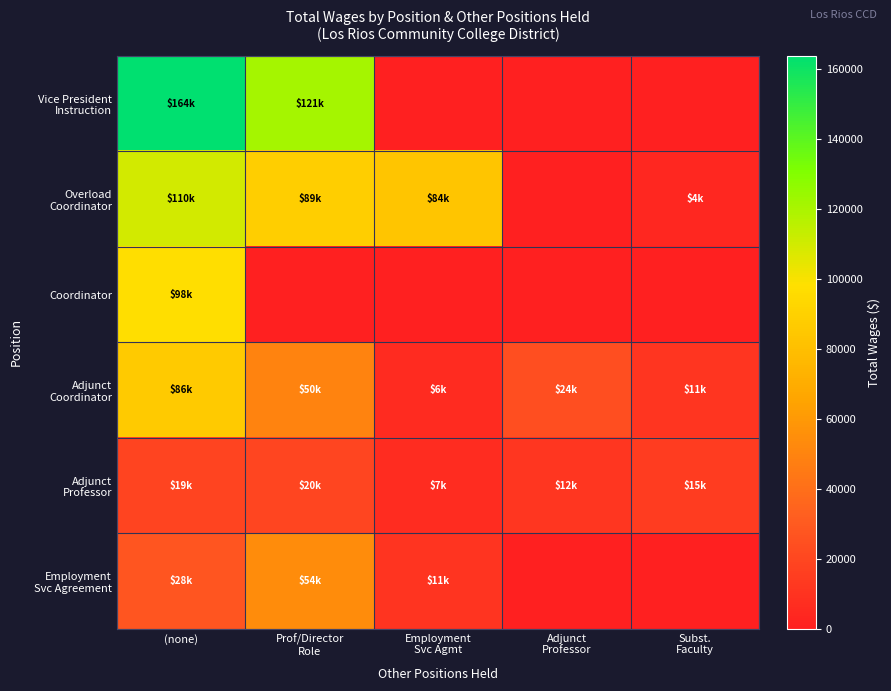

Rank the series at Employment Svc Agmt from lowest to highest value.

Vice President Instruction, Coordinator, Adjunct Coordinator, Adjunct Professor, Employment Svc Agreement, Overload Coordinator